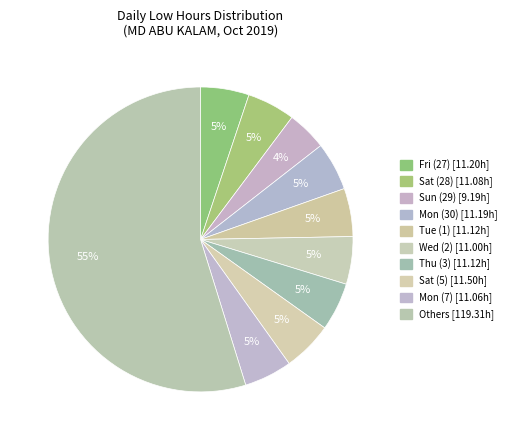

Count the number of slices in the pie.

10